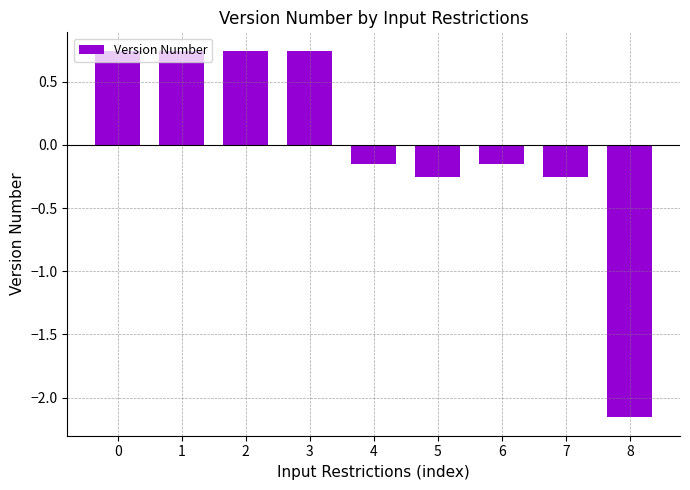

How many data points does each series have?

9